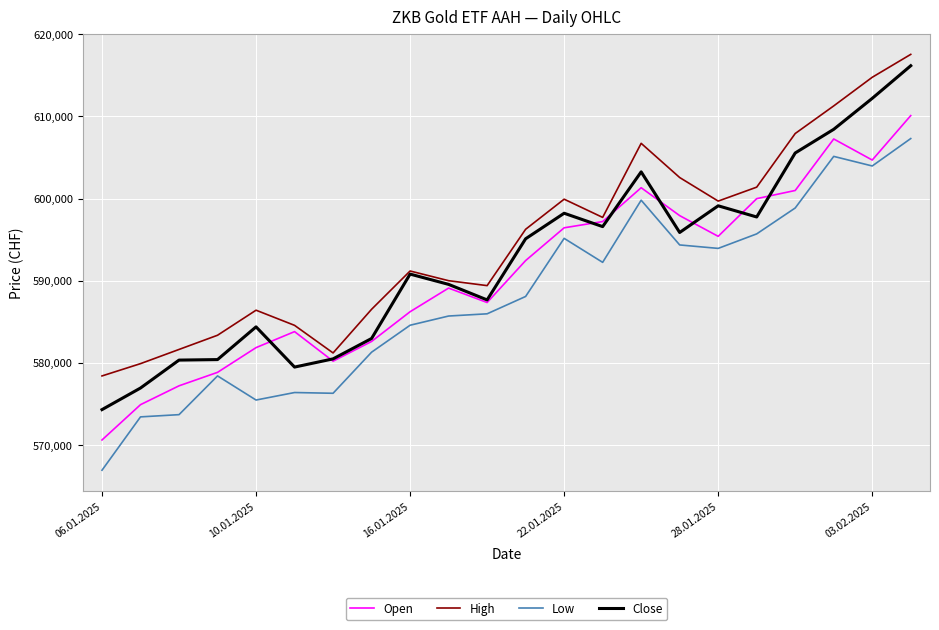

Which series has the widest spread of values?

Close